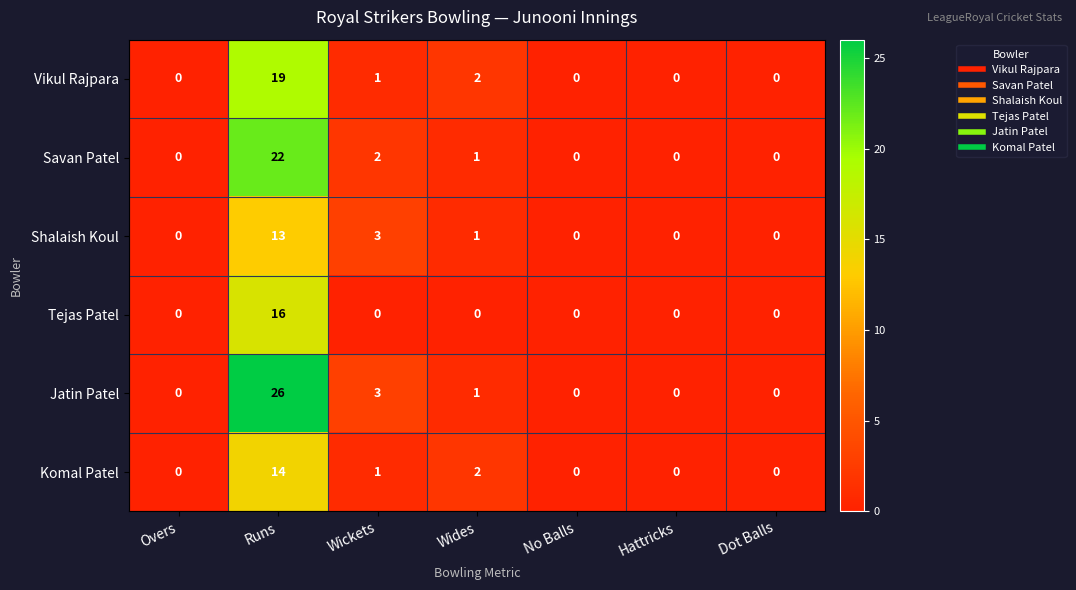

Which series has the widest spread of values?

Jatin Patel